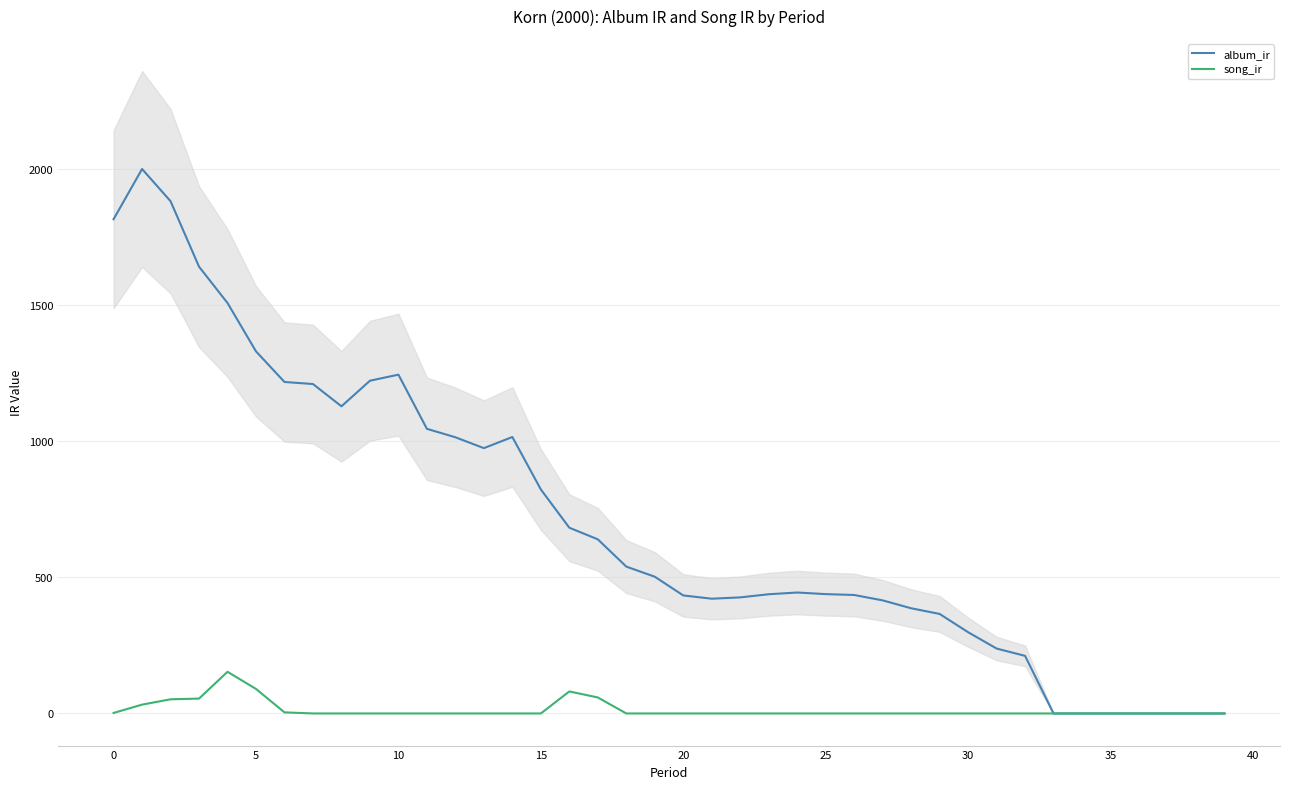

What is the highest value of the album_ir series?

2000.0